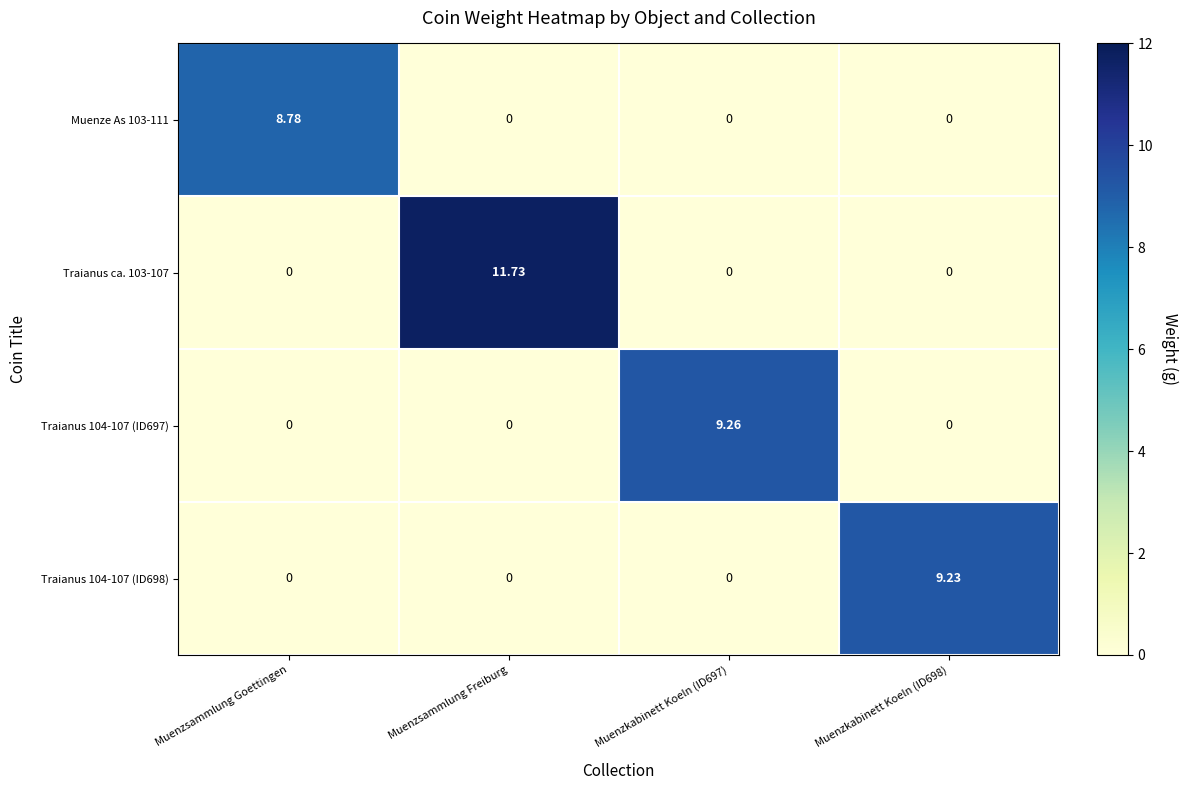

How many distinct data groups are displayed?

4